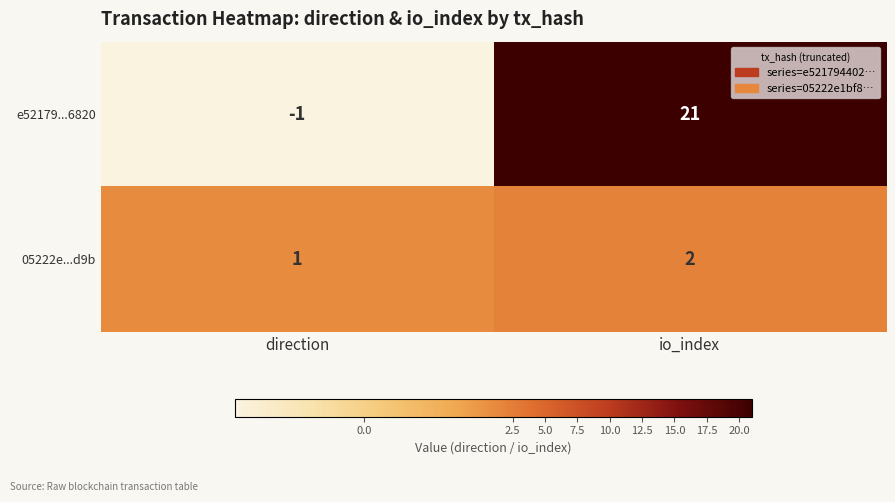

True or false: 05222e...d9b has a value of 1 at direction.

True